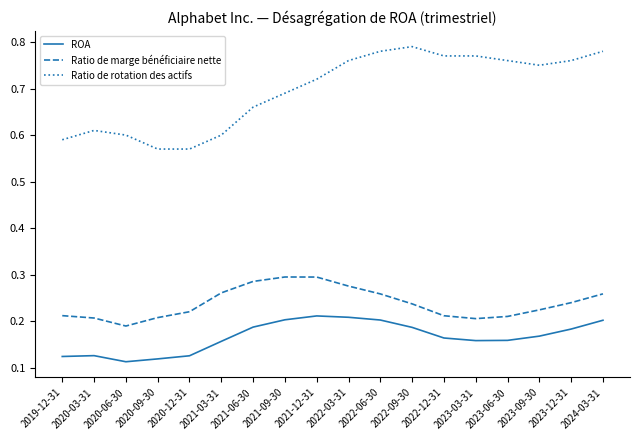

True or false: ROA has more than 1 interior local peaks.

True